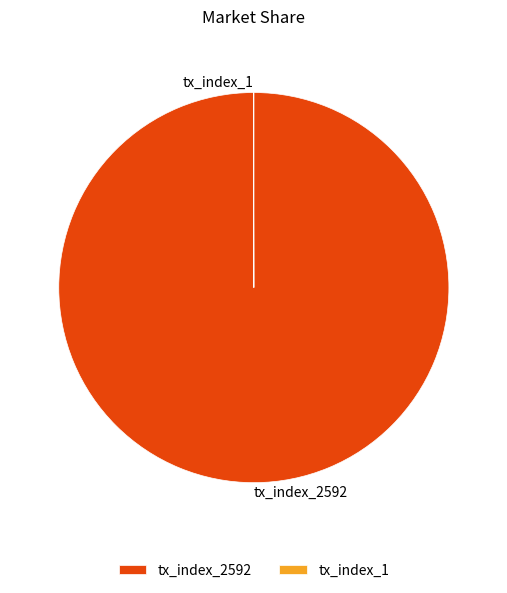

Which category has the biggest portion of the pie?

tx_index_2592